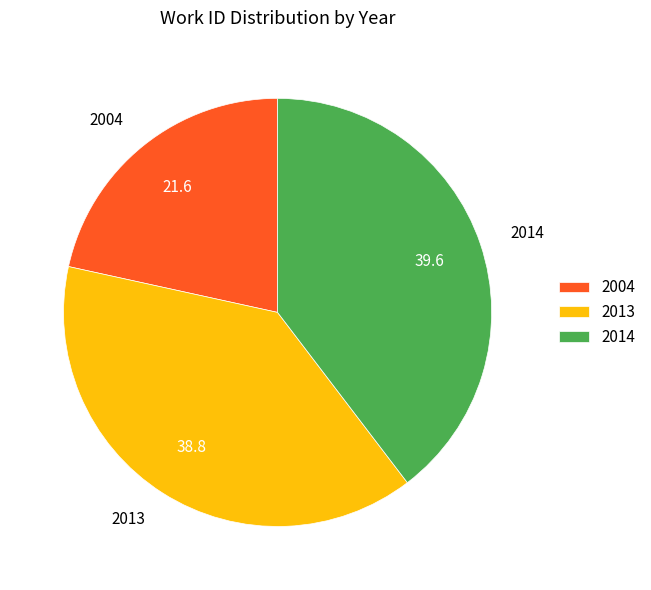

The 2004 slice represents 9% of the pie. True or false?

False